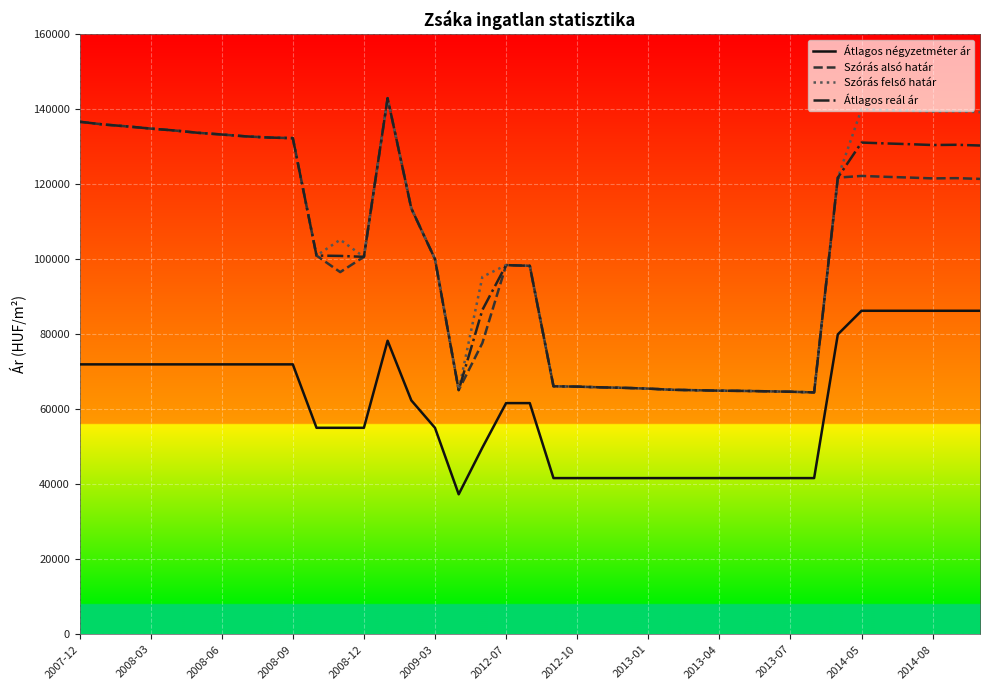

What is the difference between the maximum and minimum values in the Átlagos reál ár series?

78488